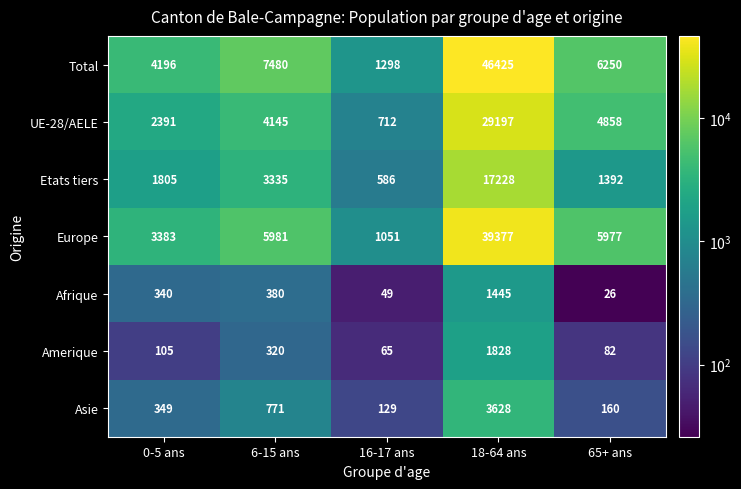

True or false: Afrique has a value of 380 at 6-15 ans.

True